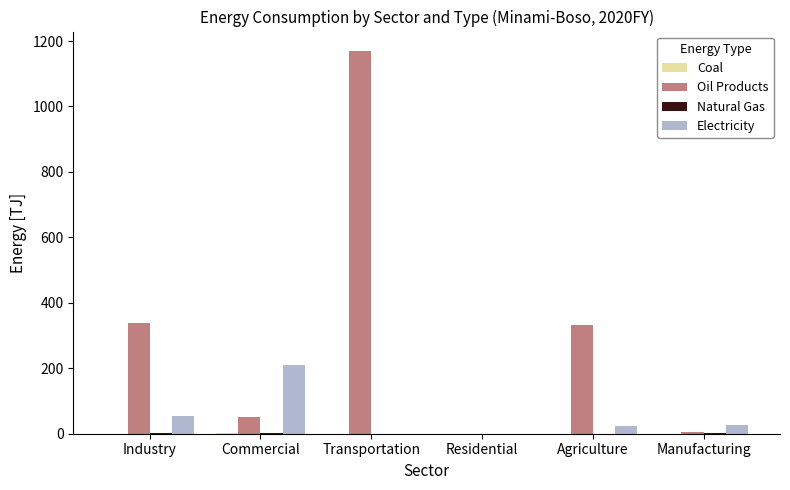

Which category has the highest value in the Oil Products series?

Transportation